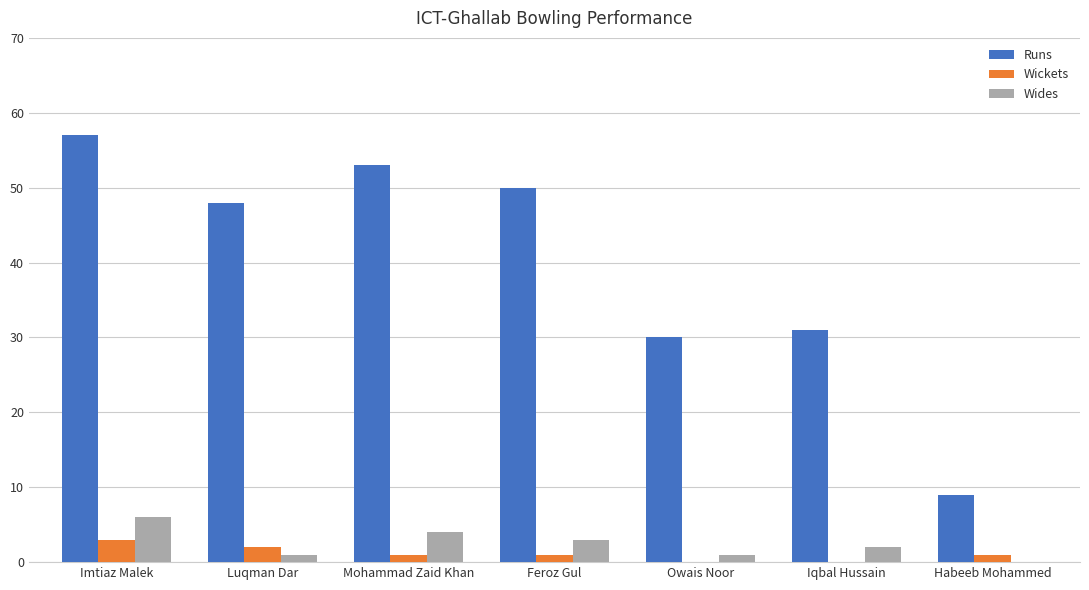

Between Mohammad Zaid Khan and Habeeb Mohammed, which series saw the biggest shift?

Runs